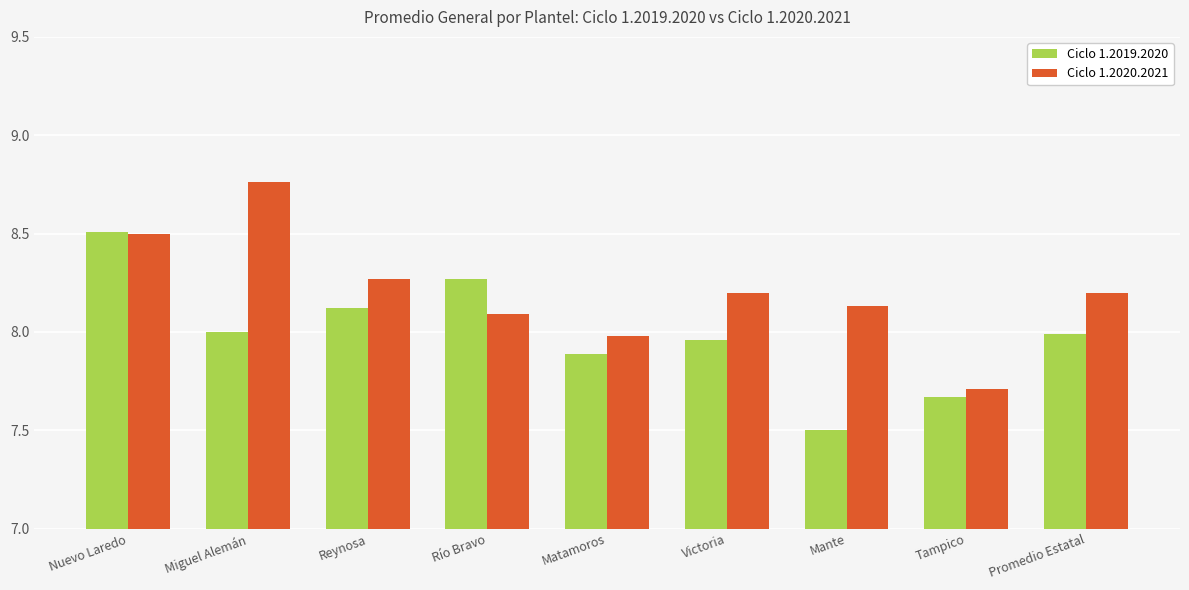

Rank the series by their average value, from highest to lowest.

Ciclo 1.2020.2021, Ciclo 1.2019.2020